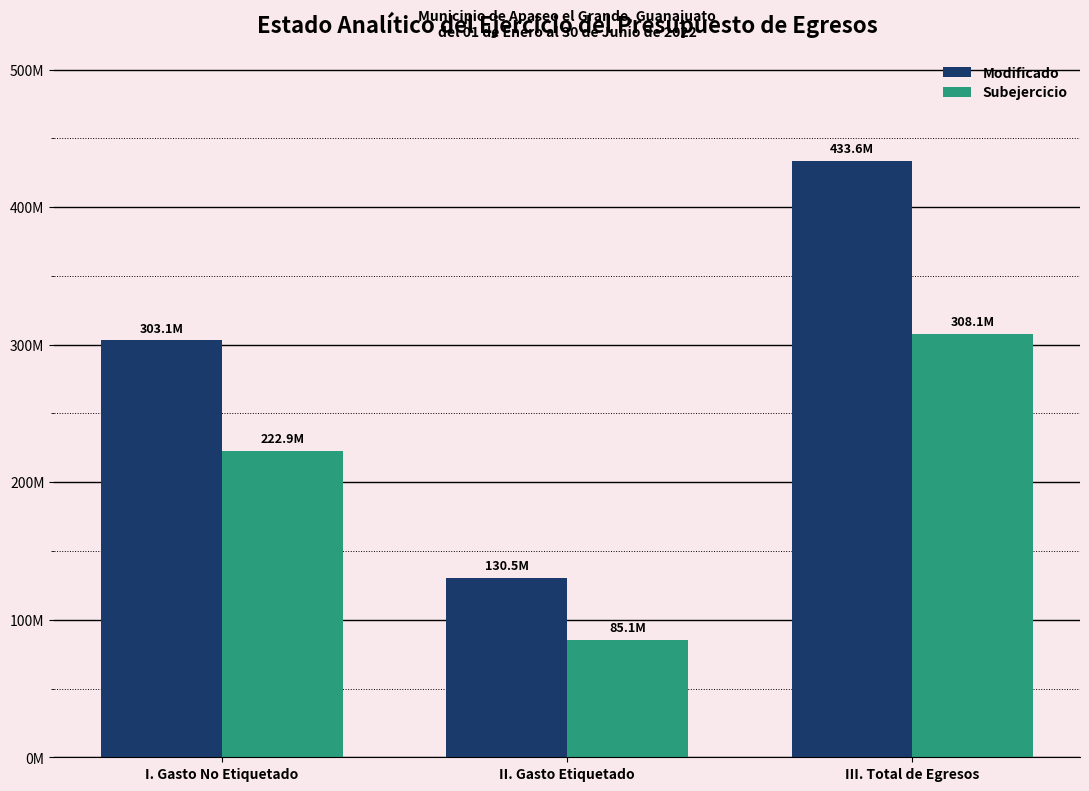

True or false: Subejercicio has a value of 222947811.6 at I. Gasto No Etiquetado.

True